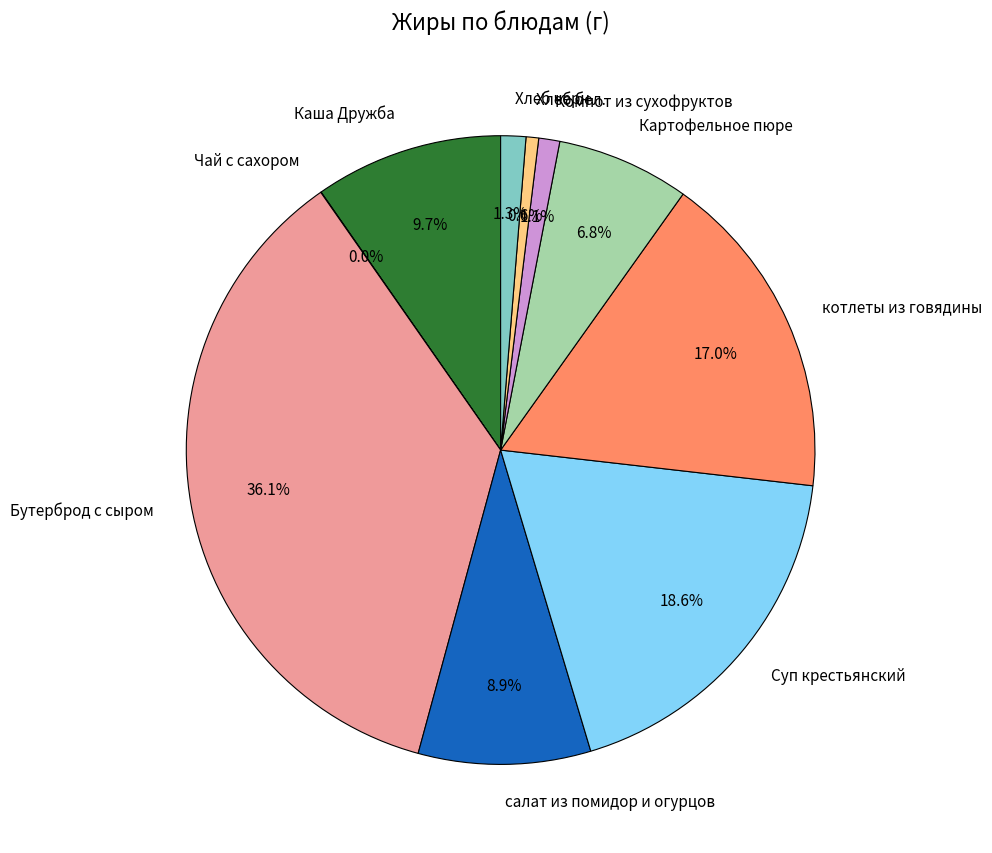

What is the largest slice in the pie chart?

Бутерброд с сыром